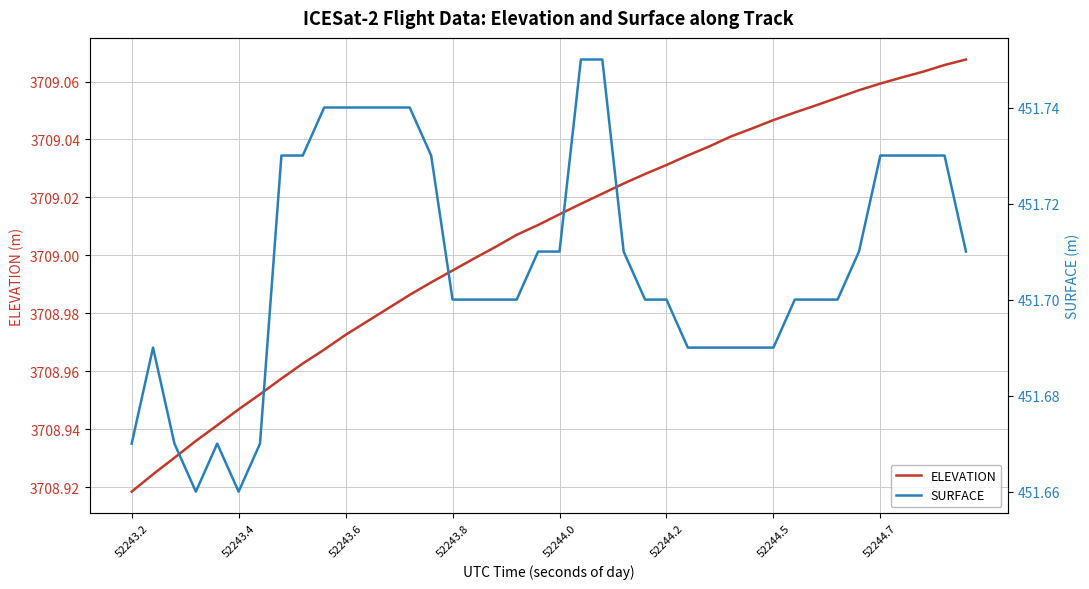

At which label does ELEVATION reach its minimum?

52243.2